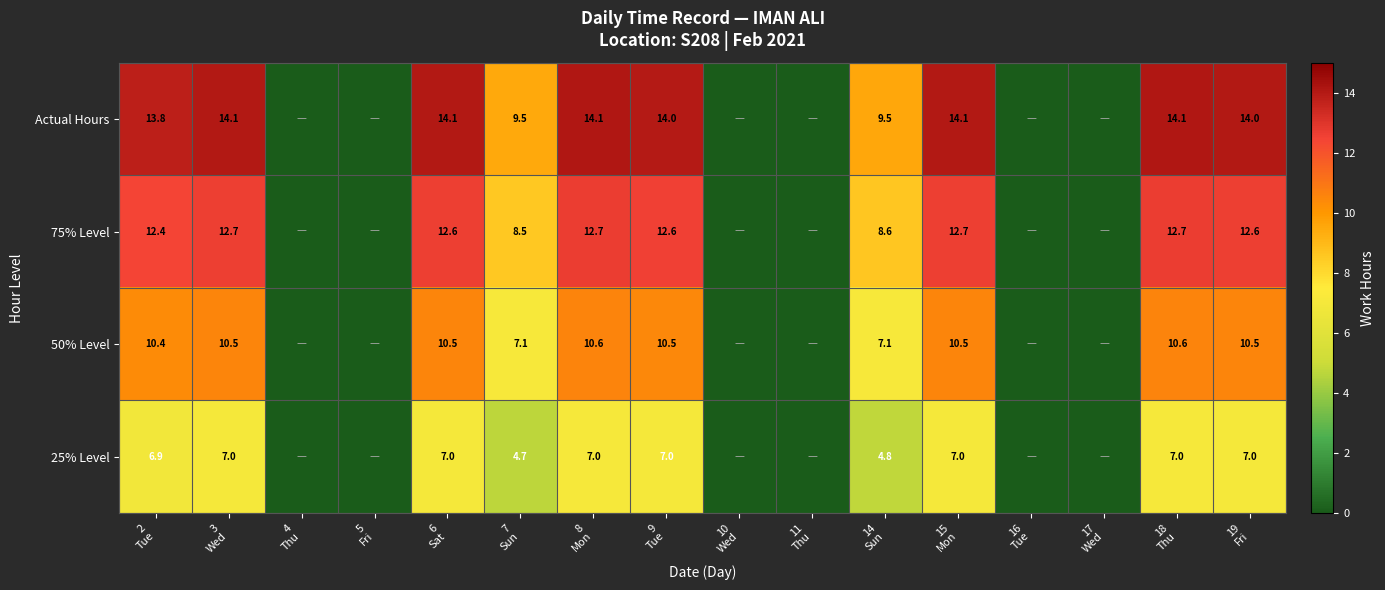

How many data points does each series have?

16